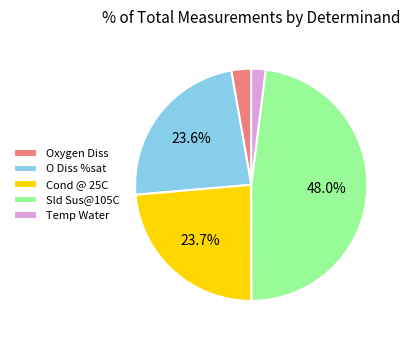

Does Sld Sus@105C represent more than half of the total?

No